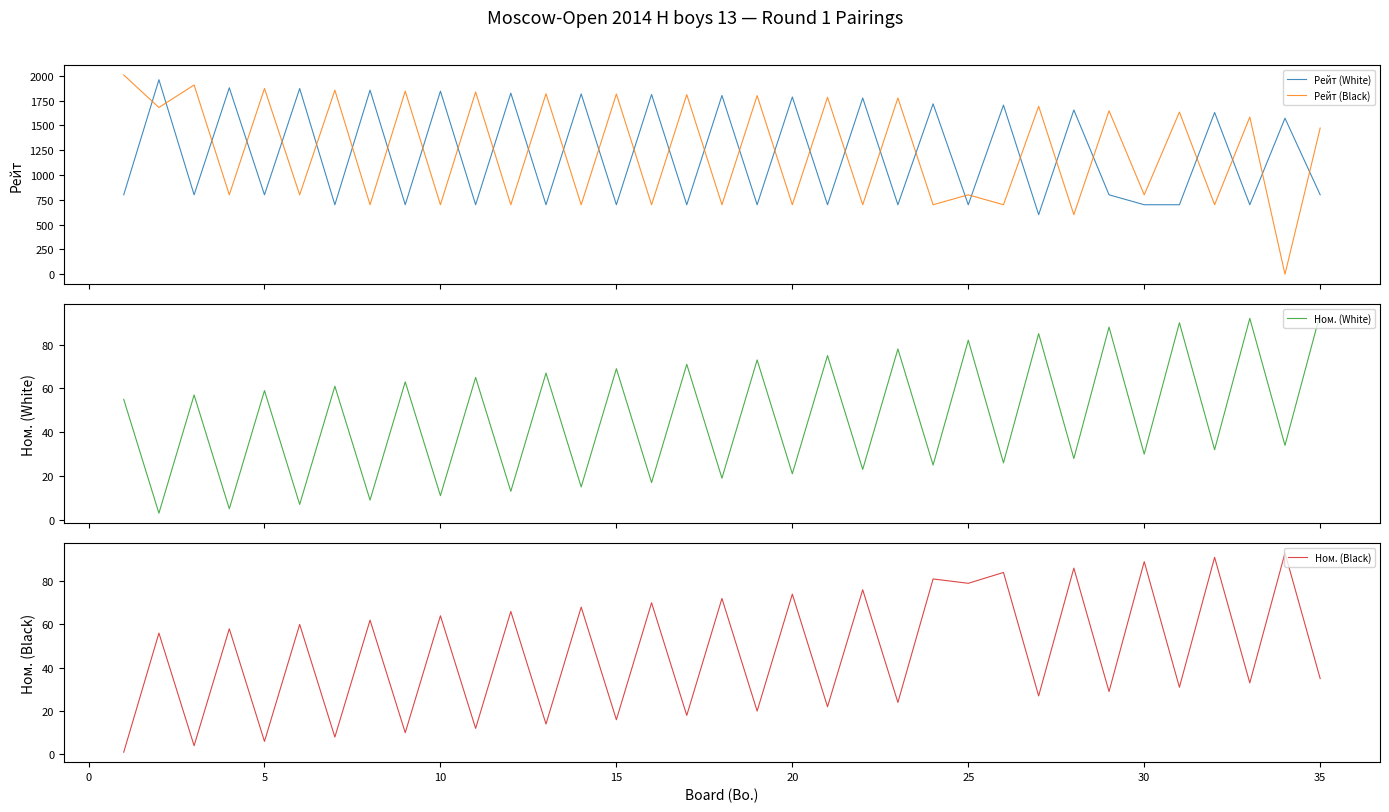

The value of Ном. (Black) at 15 is 16. True or false?

True